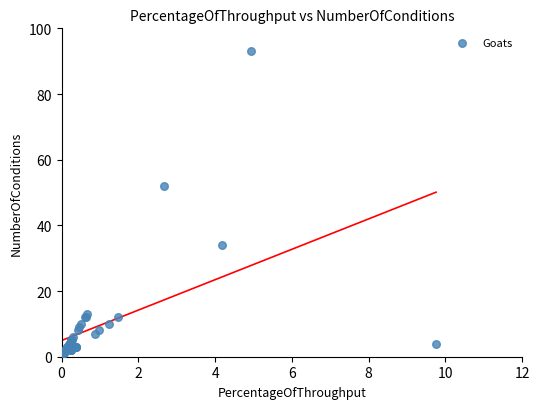

What Y value in the scatter plot is closest to 47?

52